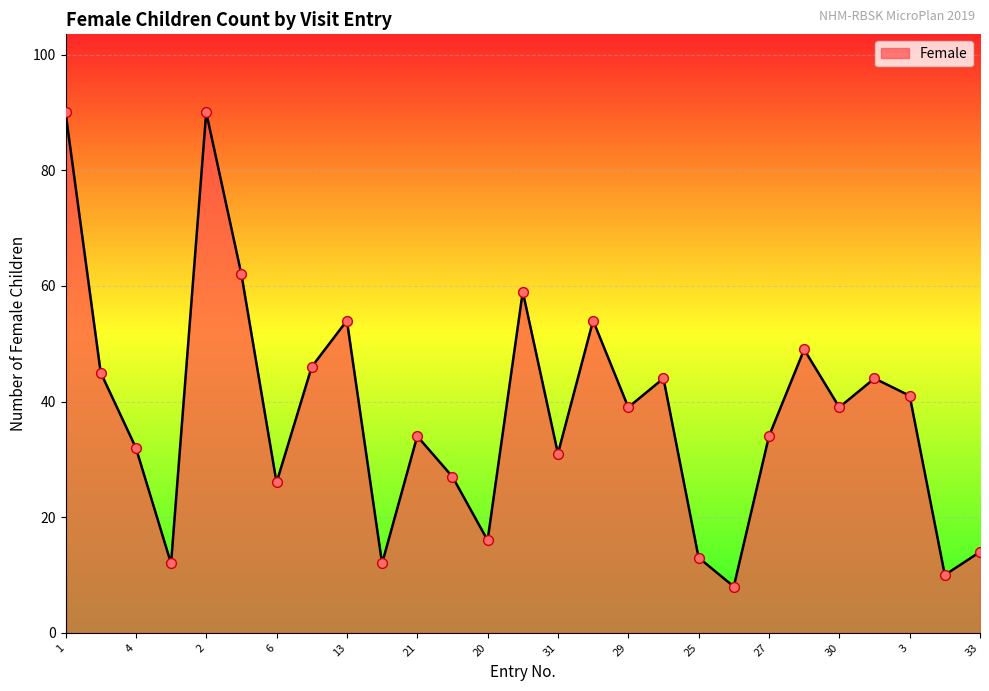

What is the difference between the maximum and minimum values?

82